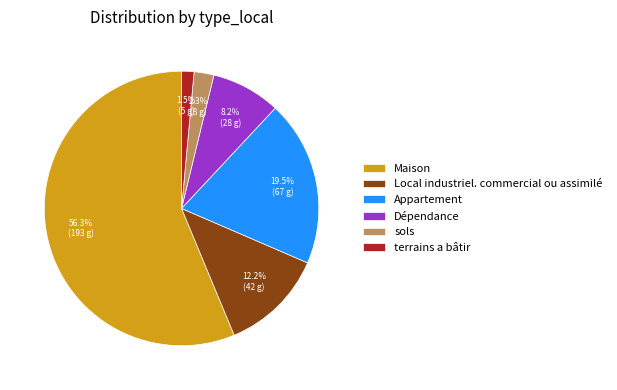

To the nearest percent, what is the average slice percentage?

17%